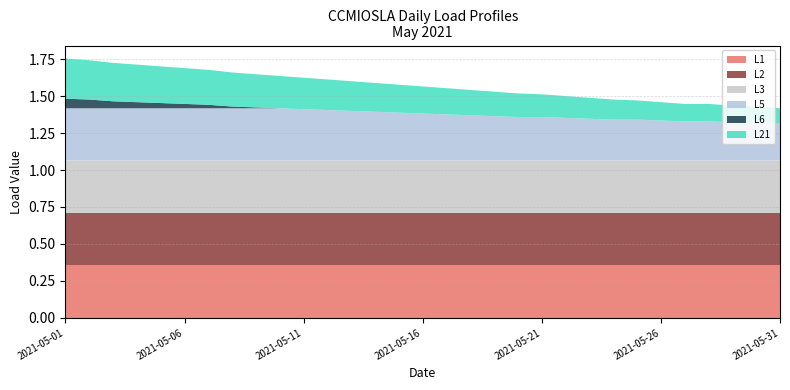

Reading right to left, what are all the values shown in this chart?

L21: 2021-05-31=0.1	2021-05-30=0.1	2021-05-29=0.1	2021-05-28=0.1	2021-05-27=0.1	2021-05-26=0.1	2021-05-25=0.1	2021-05-24=0.1	2021-05-23=0.1	2021-05-22=0.1	2021-05-21=0.2	2021-05-20=0.2	2021-05-19=0.2	2021-05-18=0.2	2021-05-17=0.2	2021-05-16=0.2	2021-05-15=0.2	2021-05-14=0.2	2021-05-13=0.2	2021-05-12=0.2	2021-05-11=0.2	2021-05-10=0.2	2021-05-09=0.2	2021-05-08=0.2	2021-05-07=0.2	2021-05-06=0.2	2021-05-05=0.2	2021-05-04=0.3	2021-05-03=0.3	2021-05-02=0.3	2021-05-01=0.3
L5: 2021-05-31=0.3	2021-05-30=0.3	2021-05-29=0.3	2021-05-28=0.3	2021-05-27=0.3	2021-05-26=0.3	2021-05-25=0.3	2021-05-24=0.3	2021-05-23=0.3	2021-05-22=0.3	2021-05-21=0.3	2021-05-20=0.3	2021-05-19=0.3	2021-05-18=0.3	2021-05-17=0.3	2021-05-16=0.3	2021-05-15=0.3	2021-05-14=0.3	2021-05-13=0.3	2021-05-12=0.3	2021-05-11=0.3	2021-05-10=0.4	2021-05-09=0.4	2021-05-08=0.4	2021-05-07=0.4	2021-05-06=0.4	2021-05-05=0.4	2021-05-04=0.4	2021-05-03=0.4	2021-05-02=0.4	2021-05-01=0.4
L6: 2021-05-31=0.0	2021-05-30=0.0	2021-05-29=0.0	2021-05-28=0.0	2021-05-27=0.0	2021-05-26=0.0	2021-05-25=0.0	2021-05-24=0.0	2021-05-23=0.0	2021-05-22=0.0	2021-05-21=0.0	2021-05-20=0.0	2021-05-19=0.0	2021-05-18=0.0	2021-05-17=0.0	2021-05-16=0.0	2021-05-15=0.0	2021-05-14=0.0	2021-05-13=0.0	2021-05-12=0.0	2021-05-11=0.0	2021-05-10=0.0	2021-05-09=0.0	2021-05-08=0.0	2021-05-07=0.0	2021-05-06=0.0	2021-05-05=0.0	2021-05-04=0.0	2021-05-03=0.0	2021-05-02=0.1	2021-05-01=0.1
L1: 2021-05-31=0.4	2021-05-30=0.4	2021-05-29=0.4	2021-05-28=0.4	2021-05-27=0.4	2021-05-26=0.4	2021-05-25=0.4	2021-05-24=0.4	2021-05-23=0.4	2021-05-22=0.4	2021-05-21=0.4	2021-05-20=0.4	2021-05-19=0.4	2021-05-18=0.4	2021-05-17=0.4	2021-05-16=0.4	2021-05-15=0.4	2021-05-14=0.4	2021-05-13=0.4	2021-05-12=0.4	2021-05-11=0.4	2021-05-10=0.4	2021-05-09=0.4	2021-05-08=0.4	2021-05-07=0.4	2021-05-06=0.4	2021-05-05=0.4	2021-05-04=0.4	2021-05-03=0.4	2021-05-02=0.4	2021-05-01=0.4
L2: 2021-05-31=0.4	2021-05-30=0.4	2021-05-29=0.4	2021-05-28=0.4	2021-05-27=0.4	2021-05-26=0.4	2021-05-25=0.4	2021-05-24=0.4	2021-05-23=0.4	2021-05-22=0.4	2021-05-21=0.4	2021-05-20=0.4	2021-05-19=0.4	2021-05-18=0.4	2021-05-17=0.4	2021-05-16=0.4	2021-05-15=0.4	2021-05-14=0.4	2021-05-13=0.4	2021-05-12=0.4	2021-05-11=0.4	2021-05-10=0.4	2021-05-09=0.4	2021-05-08=0.4	2021-05-07=0.4	2021-05-06=0.4	2021-05-05=0.4	2021-05-04=0.4	2021-05-03=0.4	2021-05-02=0.4	2021-05-01=0.4
L3: 2021-05-31=0.4	2021-05-30=0.4	2021-05-29=0.4	2021-05-28=0.4	2021-05-27=0.4	2021-05-26=0.4	2021-05-25=0.4	2021-05-24=0.4	2021-05-23=0.4	2021-05-22=0.4	2021-05-21=0.4	2021-05-20=0.4	2021-05-19=0.4	2021-05-18=0.4	2021-05-17=0.4	2021-05-16=0.4	2021-05-15=0.4	2021-05-14=0.4	2021-05-13=0.4	2021-05-12=0.4	2021-05-11=0.4	2021-05-10=0.4	2021-05-09=0.4	2021-05-08=0.4	2021-05-07=0.4	2021-05-06=0.4	2021-05-05=0.4	2021-05-04=0.4	2021-05-03=0.4	2021-05-02=0.4	2021-05-01=0.4